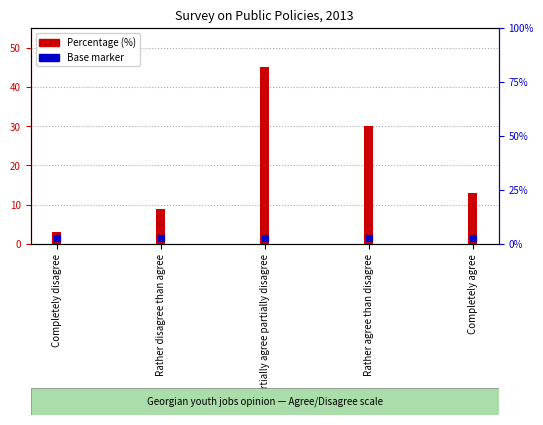

Are the bars horizontal?

No